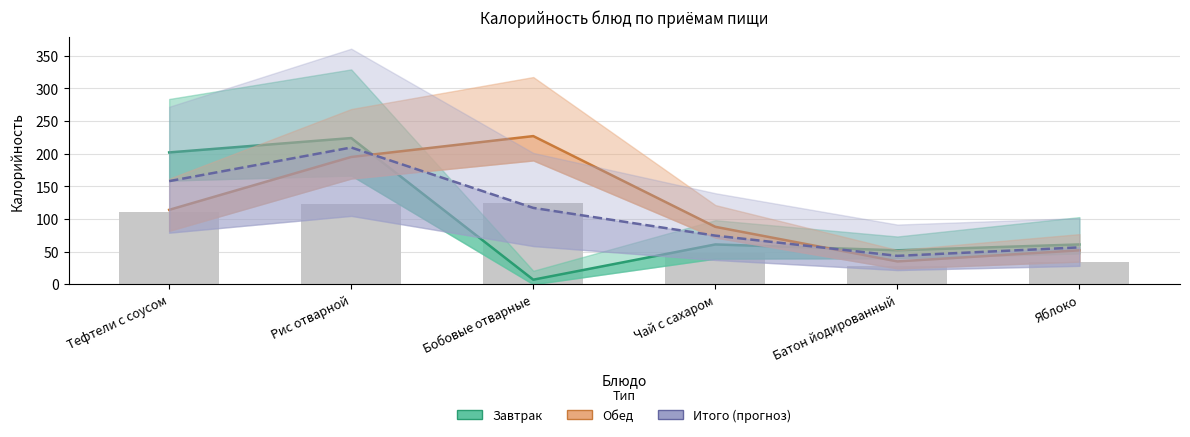

What is the spread (max minus min) of values at Бобовые отварные?

220.0